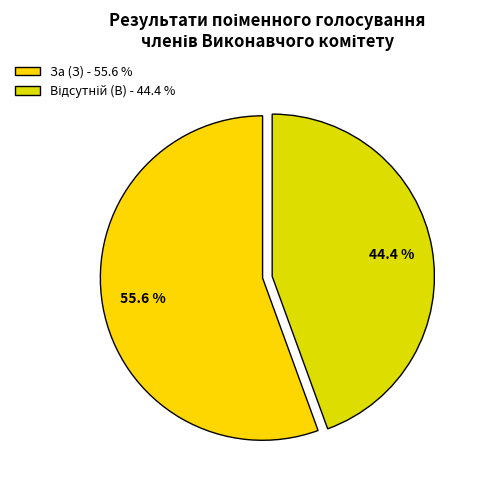

To the nearest percent, what is the combined percentage of Відсутній (В) and За (З)?

100%